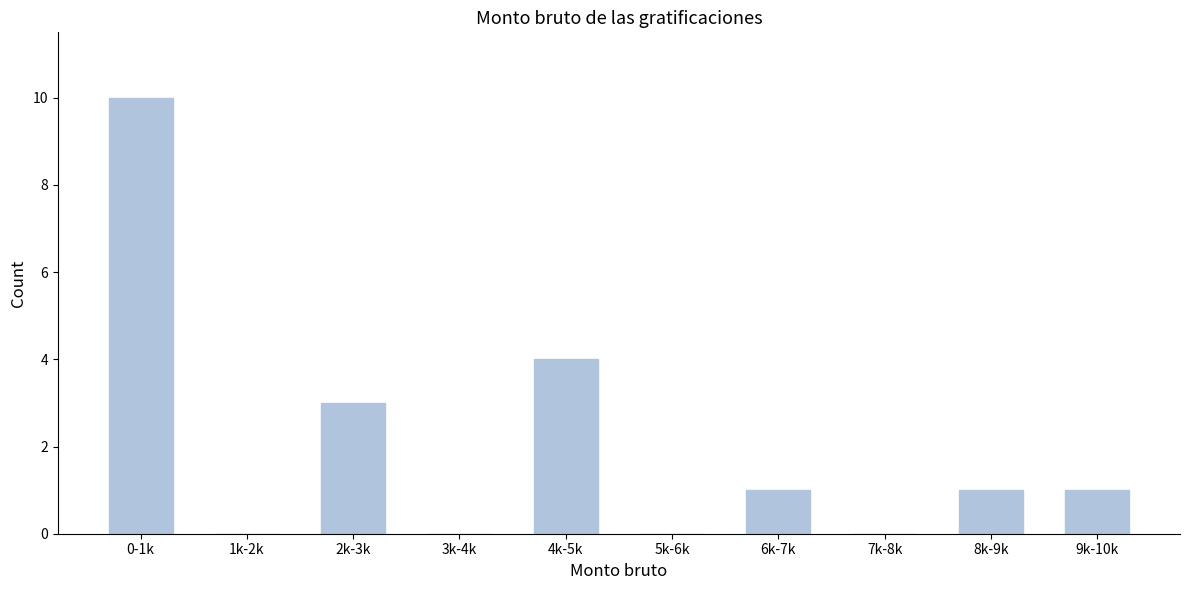

Reading right to left, list all the values displayed in this chart.

9k-10k=1	8k-9k=1	7k-8k=0	6k-7k=1	5k-6k=0	4k-5k=4	3k-4k=0	2k-3k=3	1k-2k=0	0-1k=10